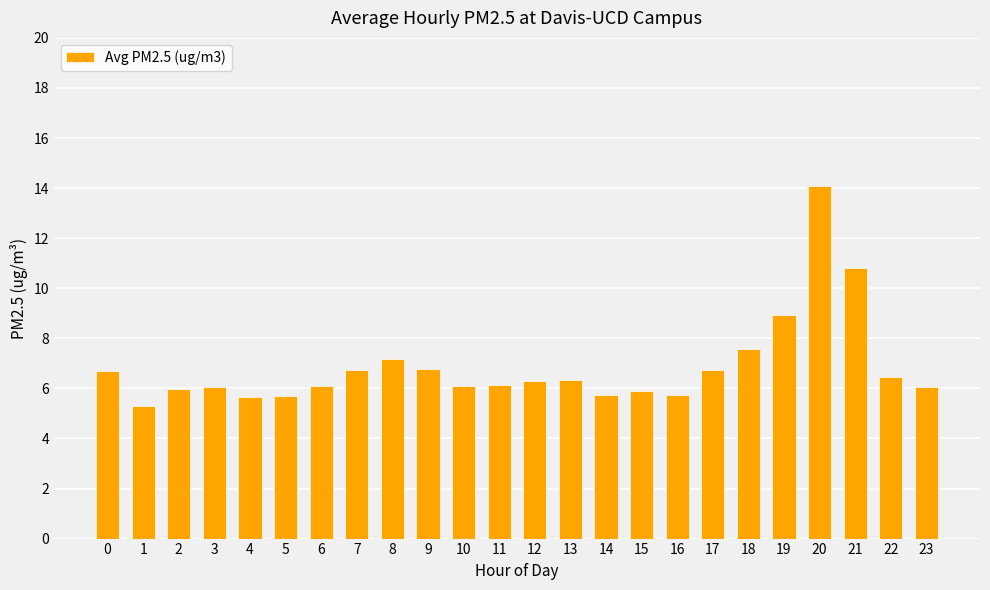

Approximately how many times larger is the value at 19 compared to 13?

1.4